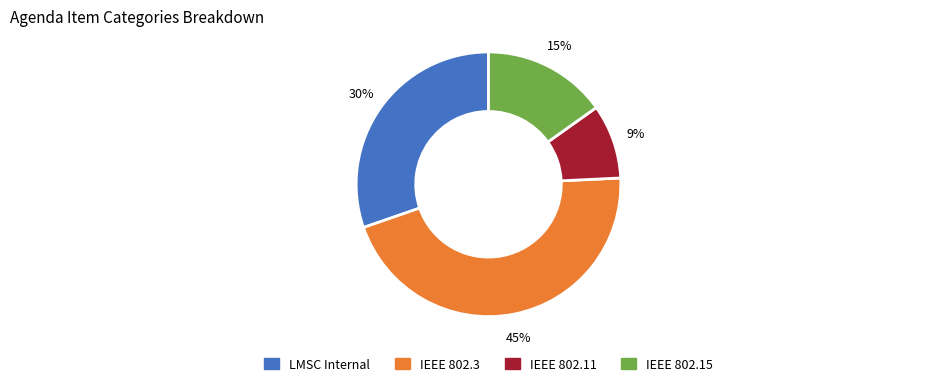

To the nearest percent, what is the difference between the largest and smallest slice percentages?

36%